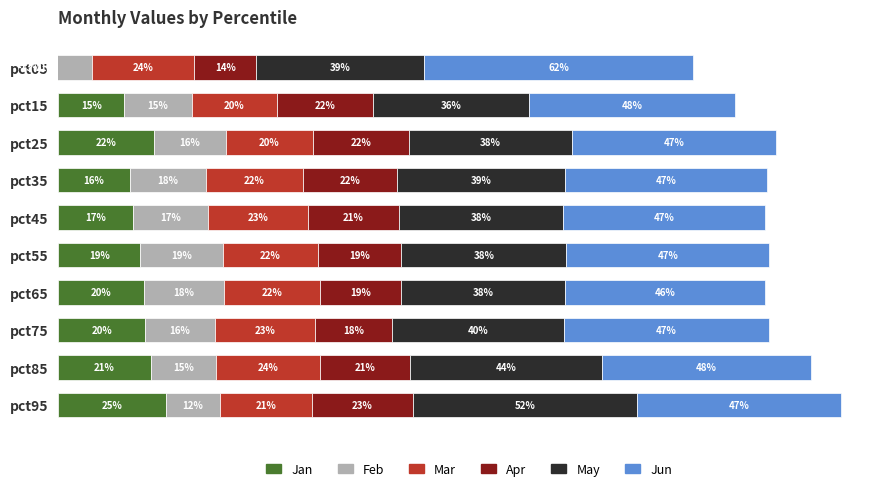

Reading left to right, extract all data points from this chart.

Jan: -0.1	0.2	0.2	0.2	0.2	0.2	0.2	0.2	0.2	0.2
Feb: 0.2	0.2	0.2	0.2	0.2	0.2	0.2	0.2	0.1	0.1
Mar: 0.2	0.2	0.2	0.2	0.2	0.2	0.2	0.2	0.2	0.2
Apr: 0.1	0.2	0.2	0.2	0.2	0.2	0.2	0.2	0.2	0.2
May: 0.4	0.4	0.4	0.4	0.4	0.4	0.4	0.4	0.4	0.5
Jun: 0.6	0.5	0.5	0.5	0.5	0.5	0.5	0.5	0.5	0.5